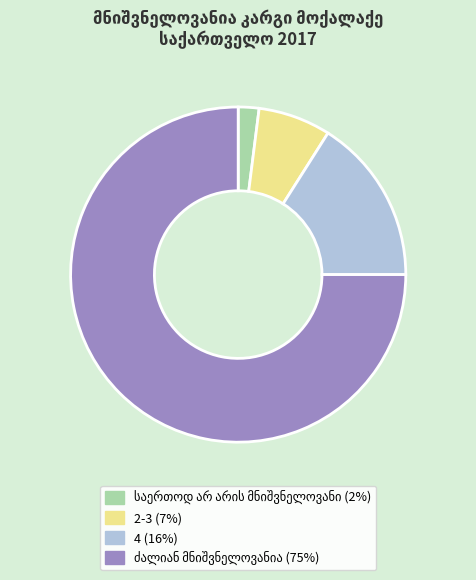

Does 4 (16%) represent more than half of the total?

No